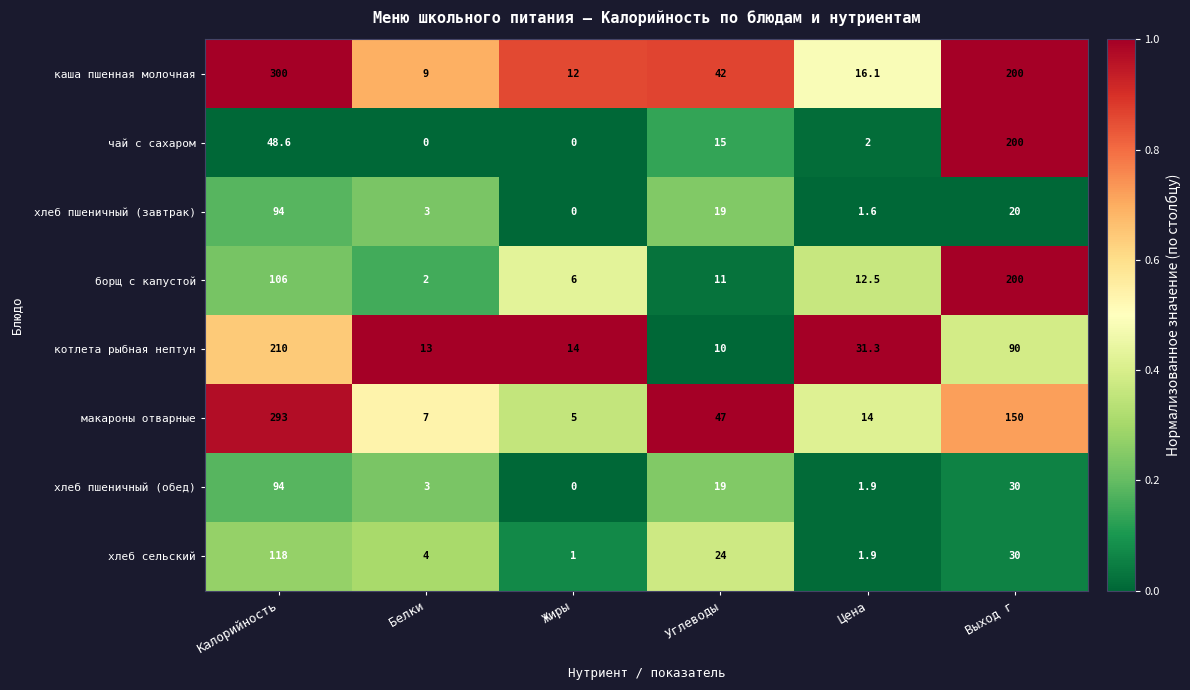

Which series has the widest spread of values?

каша пшенная молочная